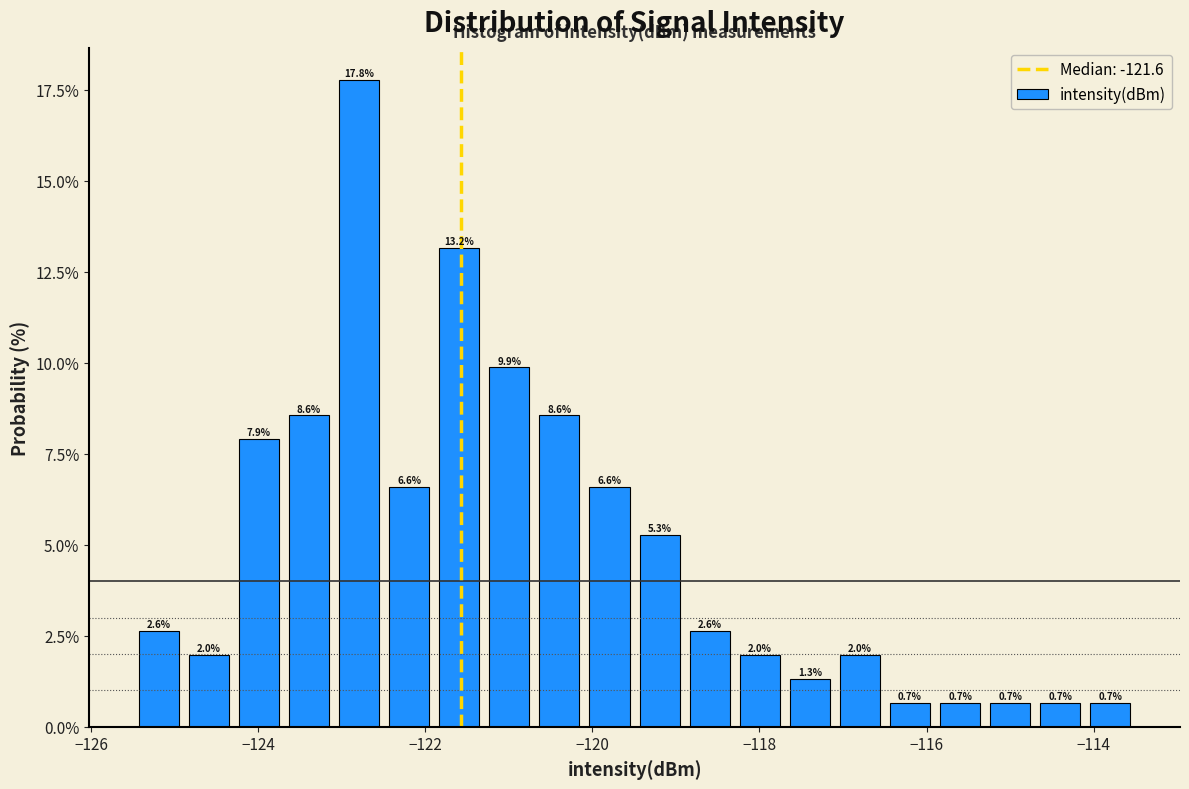

Around what value on the x-axis is the tallest bar? Give the approximate position of its centre, as read against the axis.

-122.8